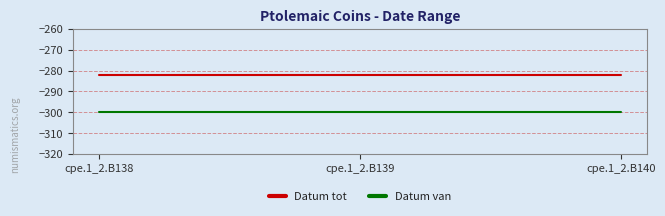

At cpe.1_2.B140, list the series in order from largest to smallest.

Datum tot, Datum van